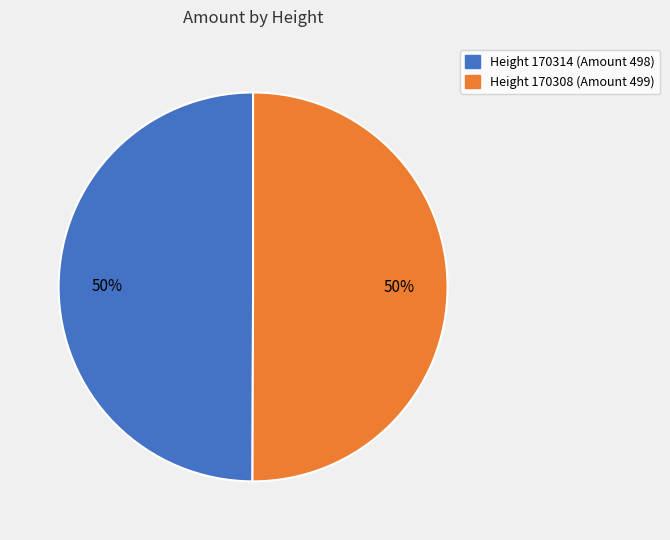

To the nearest percent, what is the average slice percentage?

50%